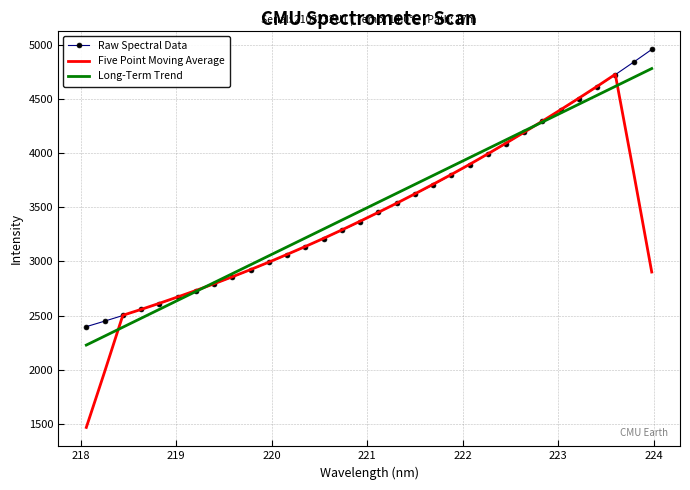

Which series has the widest spread of values?

Five Point Moving Average